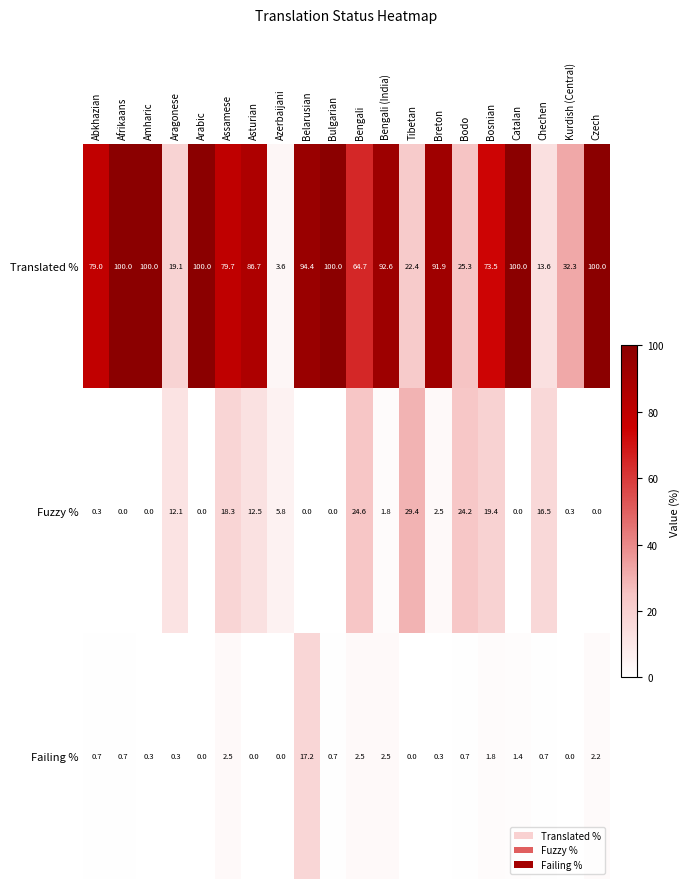

What is the difference between the Fuzzy % values at Bengali and Kurdish (Central)?

24.3